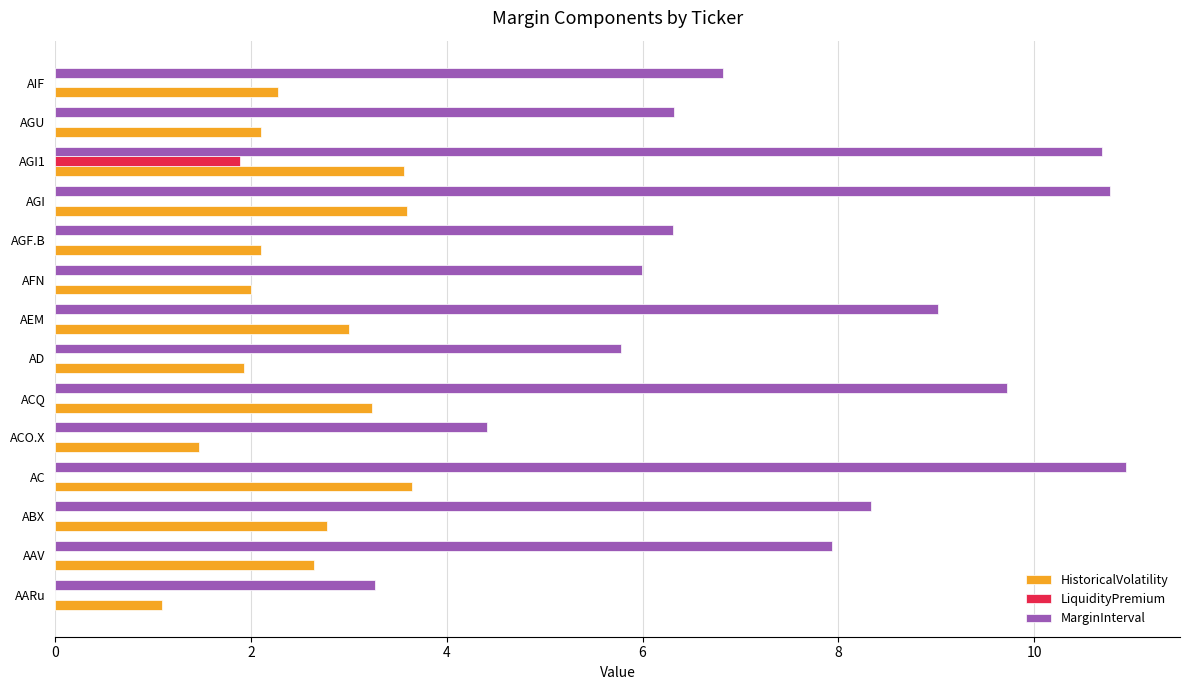

At which category is the sum across all series the highest?

AGI1